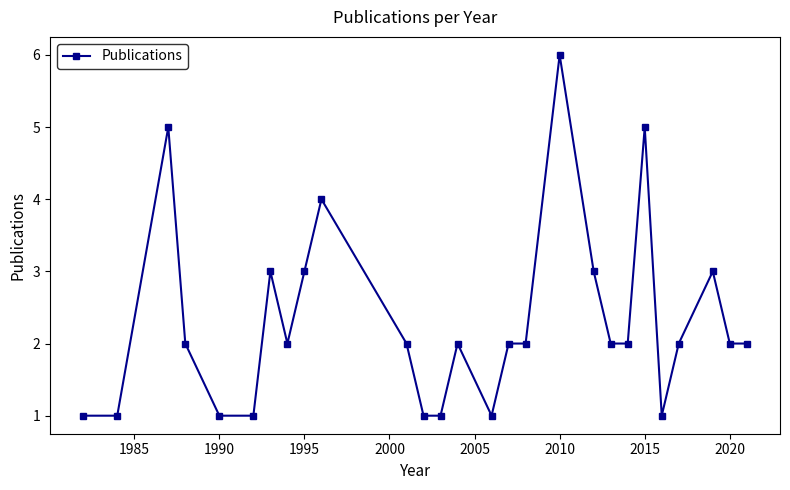

What is the difference between the maximum and minimum values?

5